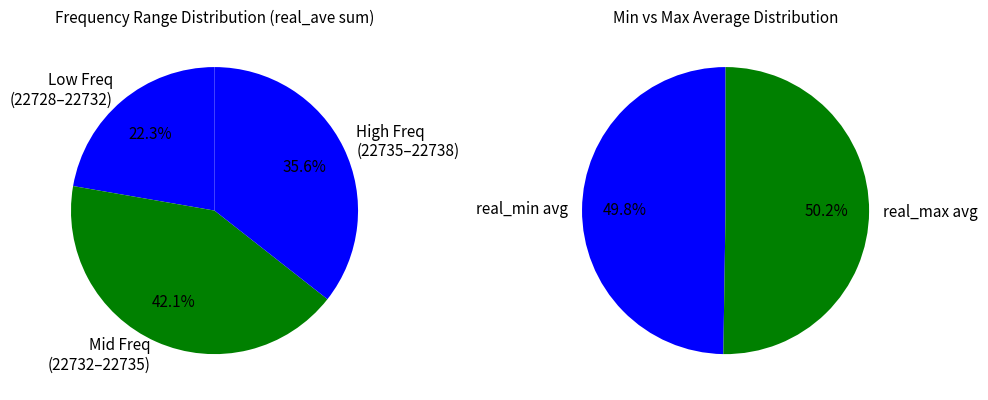

Is it true that 22729.0 is 7% of the pie?

False